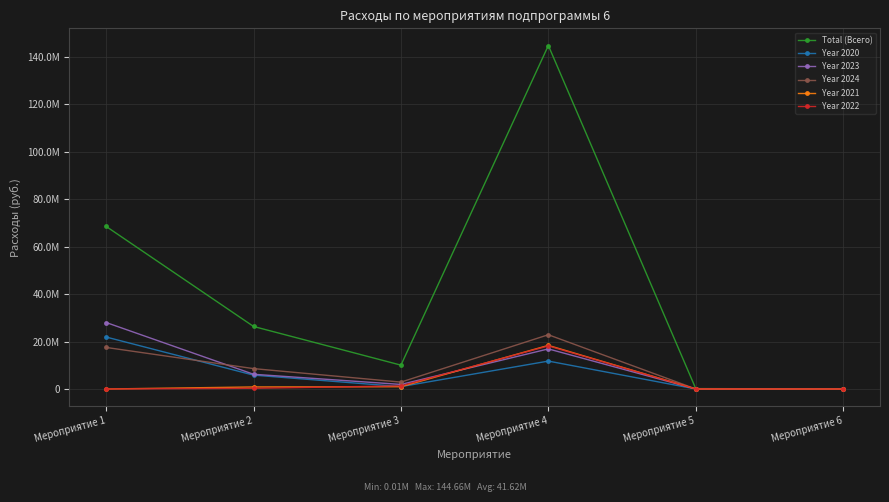

Reading right to left, list all the values displayed in this chart.

Total (Всего): 14782.4	172190.0	144661525.6	10043373.6	26335758.0	68466850.0
Year 2020: 0.0	9000.0	11753189.8	1000000.0	5838889.6	21886580.0
Year 2023: 8637.8	18190.0	16880333.7	1920000.0	6200945.7	28000000.0
Year 2024: 0.0	30000.0	22847303.1	2903154.0	8583446.3	17500000.0
Year 2021: 0.0	8000.0	18362433.3	960000.0	855096.0	0.0
Year 2022: 0.0	17000.0	18147229.7	1310219.6	299342.0	0.0